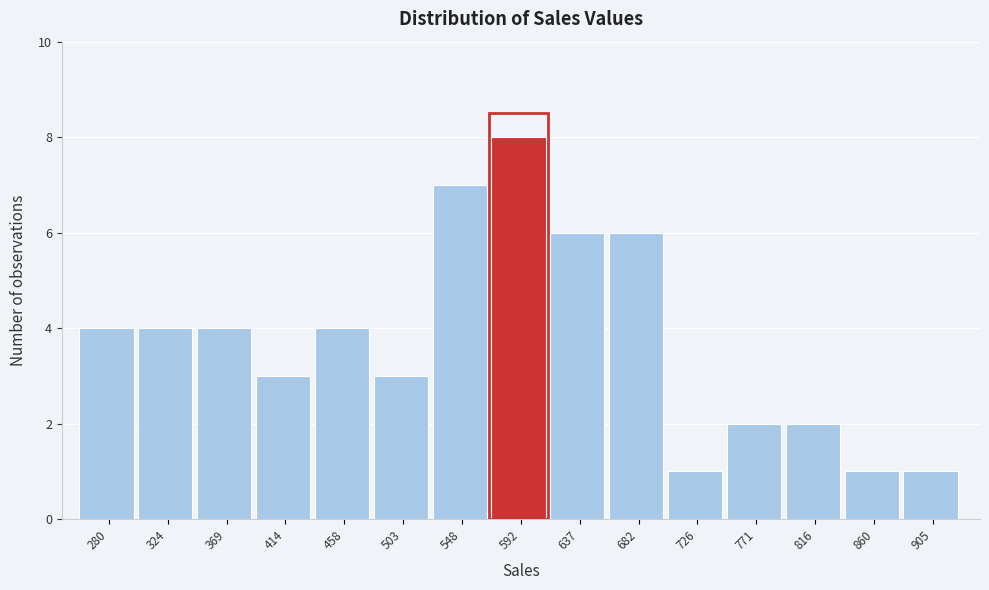

Reading right to left, extract all data points from this chart.

905=1	860=1	816=2	771=2	726=1	682=6	637=6	592=8	548=7	503=3	458=4	414=3	369=4	324=4	280=4